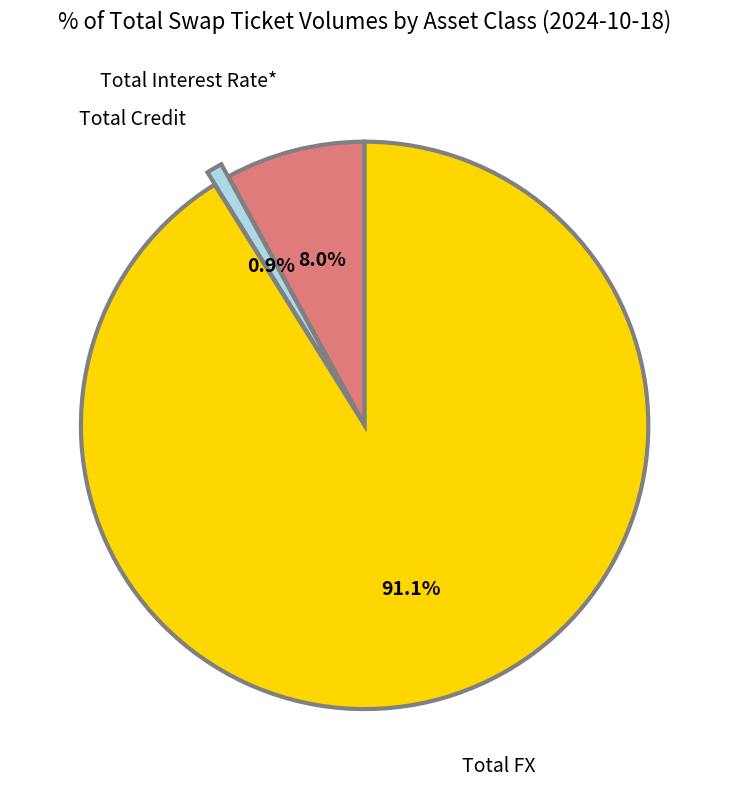

To the nearest percent, what is the combined percentage of Total Credit and Total FX?

92%